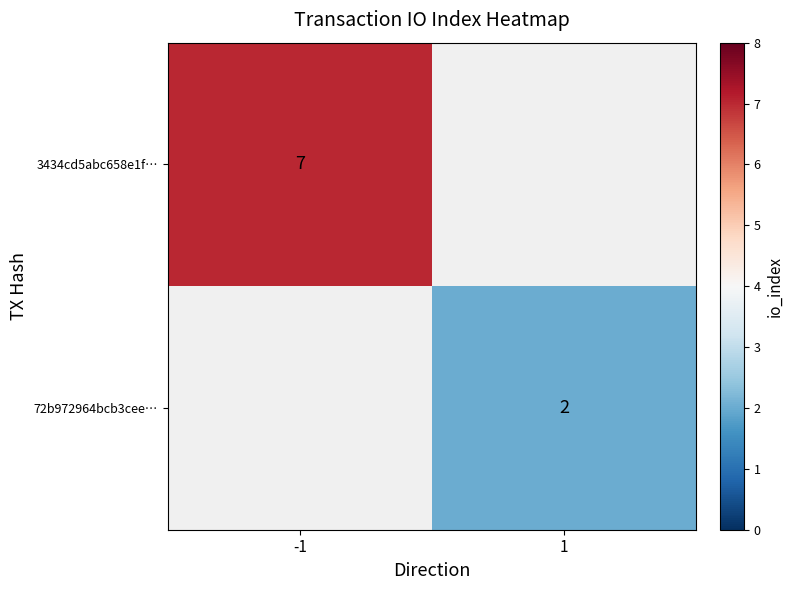

Is it true that 3434cd5abc658e1f… equals 7 at -1?

True